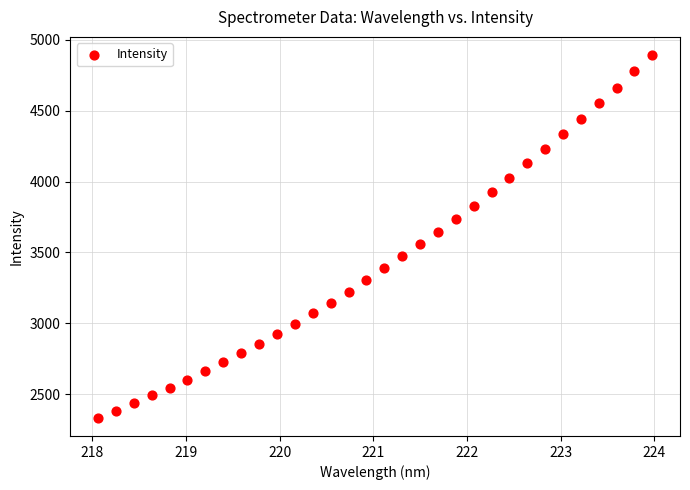

What is the range of Y values (max minus min)?

2558.6